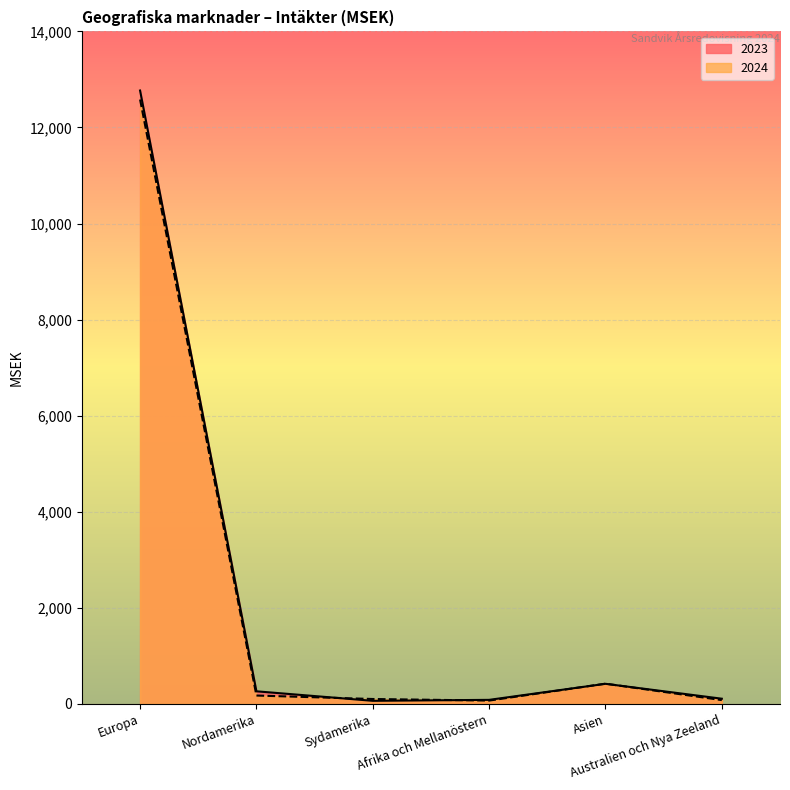

Reading left to right, transcribe all the data shown in this chart.

2023: Europa=12769	Nordamerika=262	Sydamerika=64	Afrika och Mellanöstern=84	Asien=418	Australien och Nya Zeeland=108
2024: Europa=12582	Nordamerika=174	Sydamerika=102	Afrika och Mellanöstern=69	Asien=421	Australien och Nya Zeeland=79